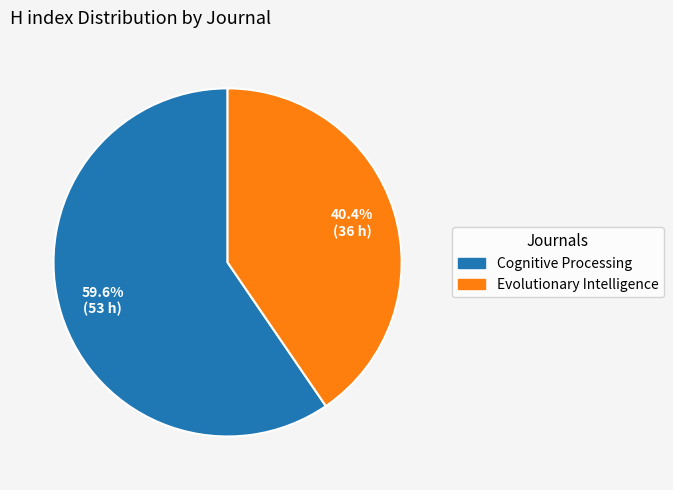

To the nearest percent, what is the average slice percentage?

50%